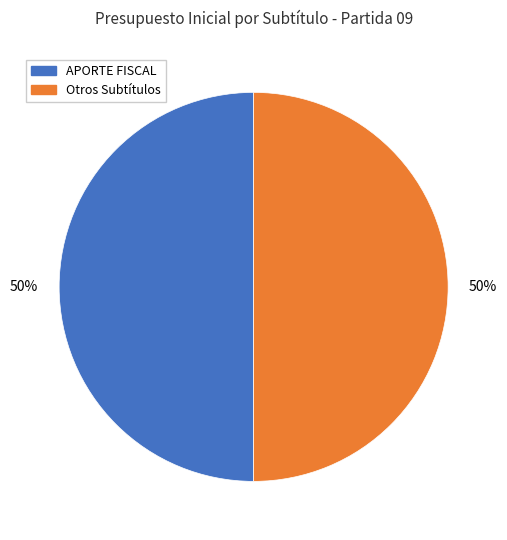

To the nearest percent, what is the average slice percentage?

50%